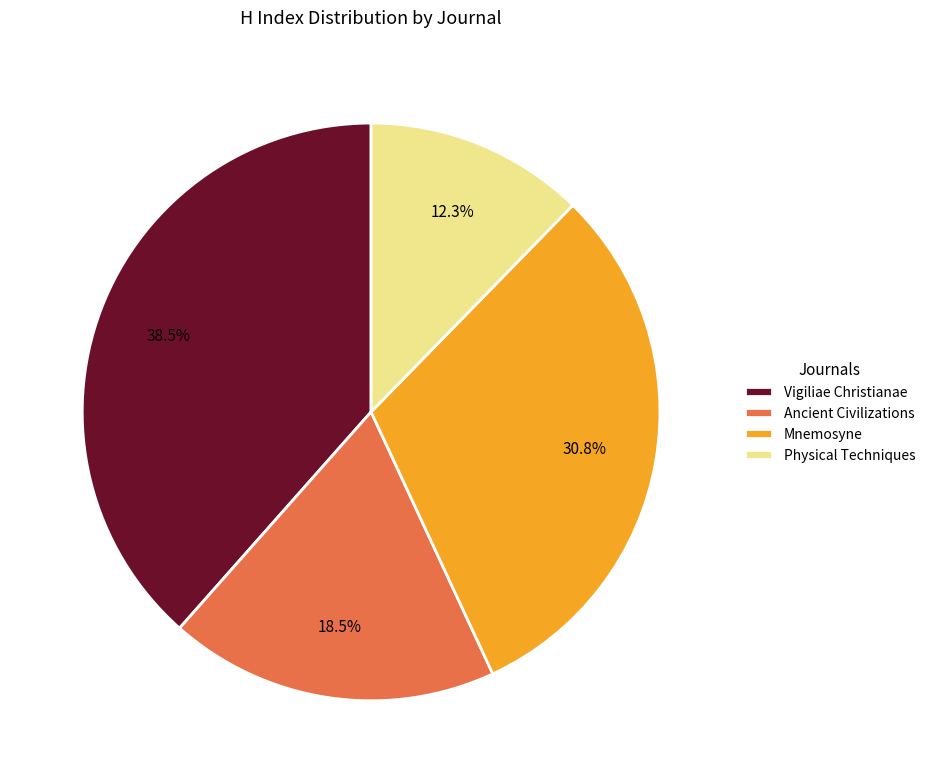

What is the smallest slice in the pie chart?

Physical Techniques